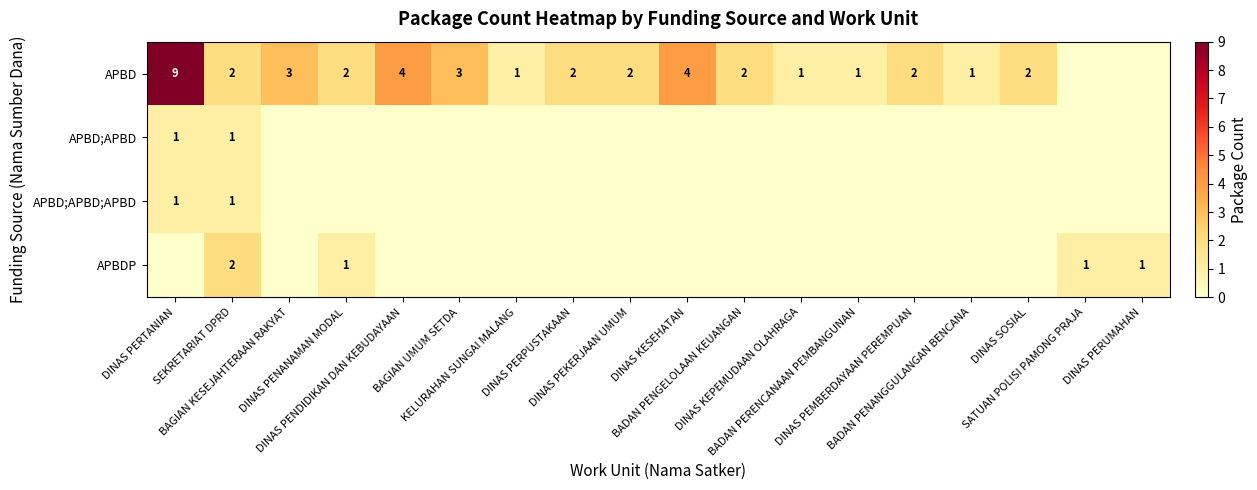

The APBD;APBD series shows 0 at DINAS KEPEMUDAAN OLAHRAGA. True or false?

True